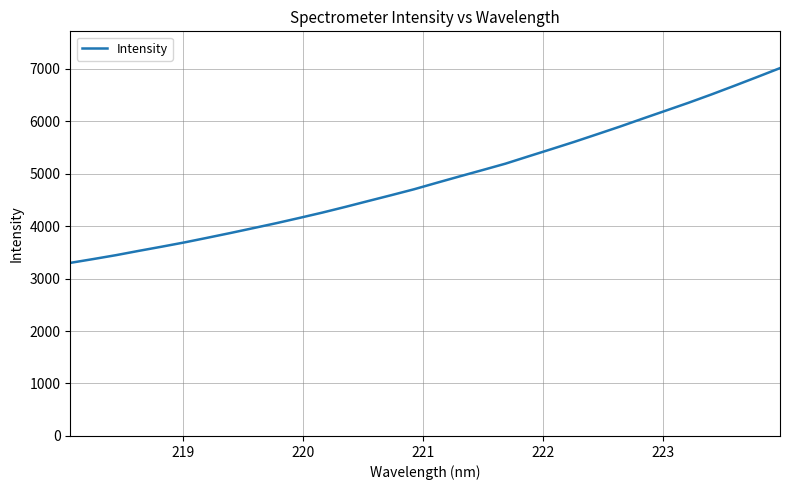

What is the difference between the maximum and minimum values?

3710.8